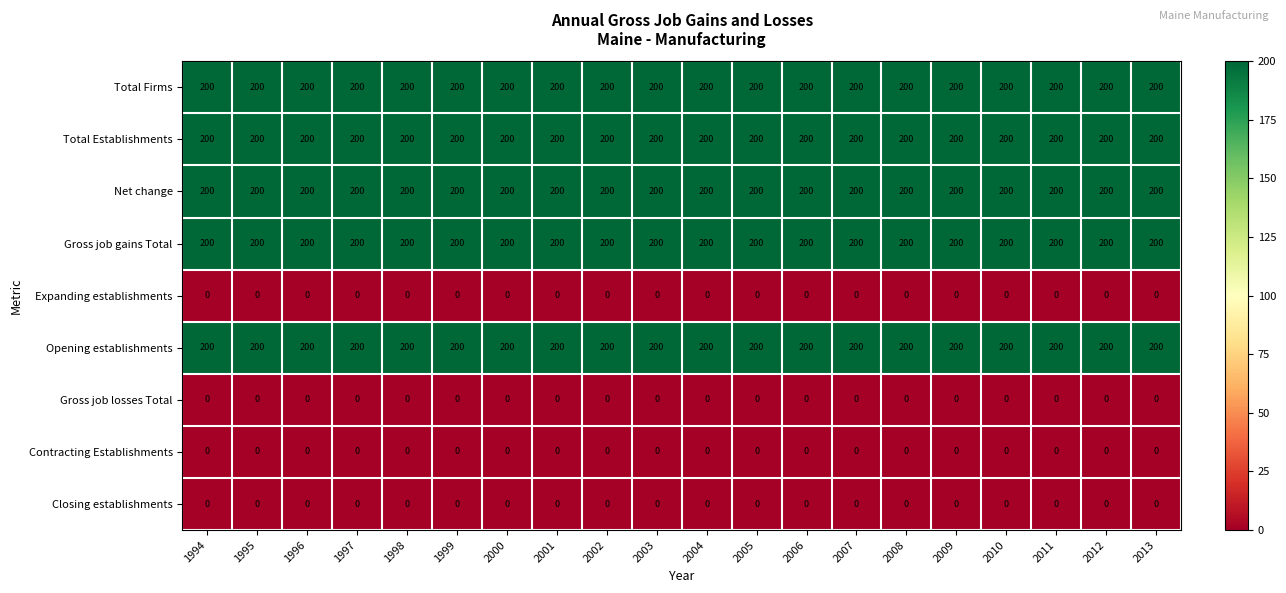

What is the difference between the highest and lowest values at 2013?

200